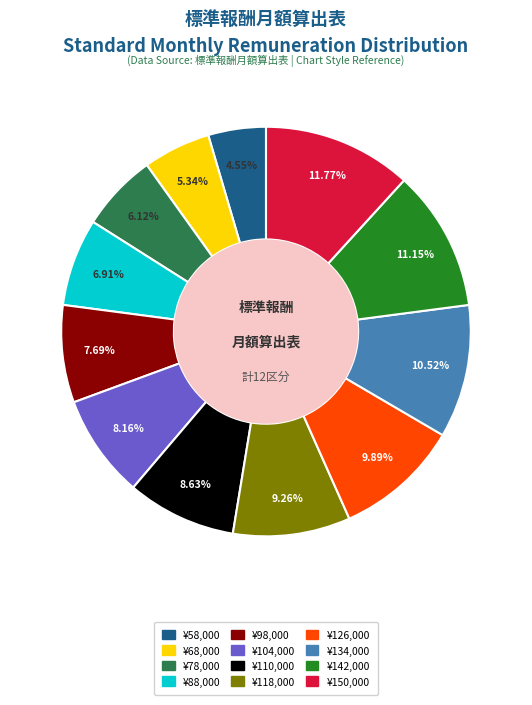

Is there any slice that represents more than half of the pie?

No